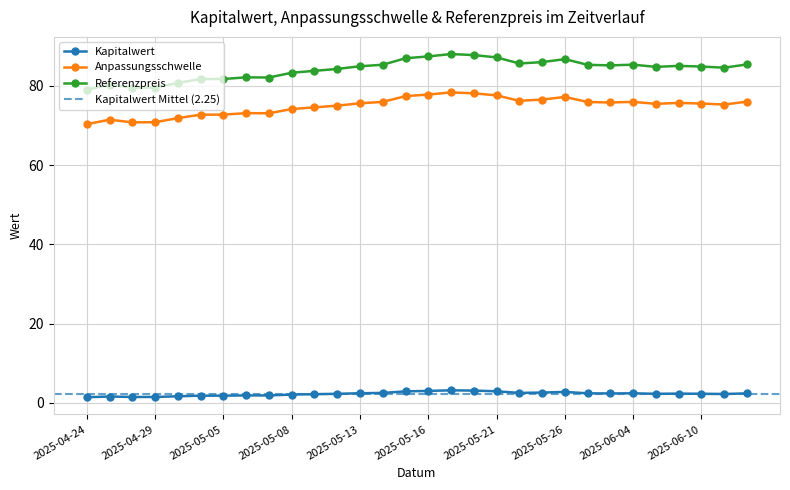

What is the label of the 14th point from the left?

2025-05-14